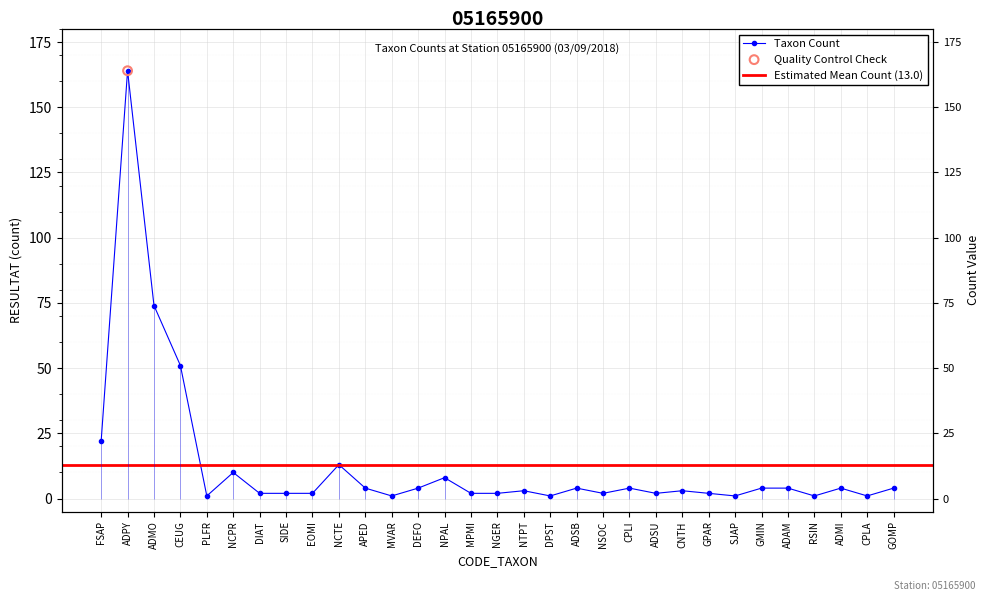

Between NCPR and EOMI, which is larger?

NCPR